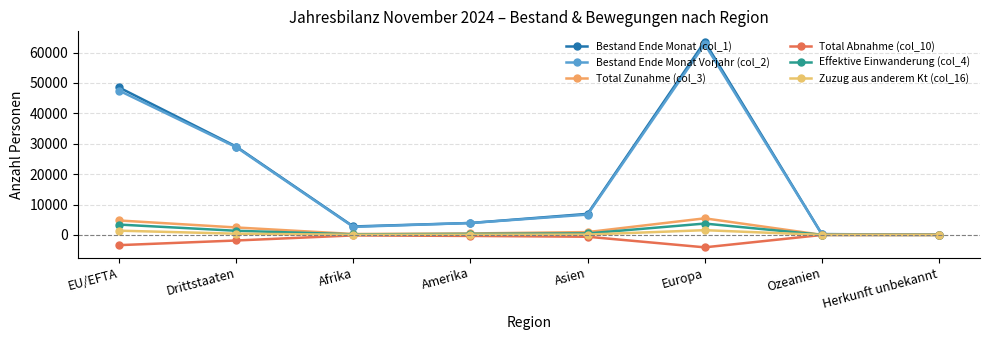

What is the difference between the maximum and minimum values in the Total Zunahme (col_3) series?

5447